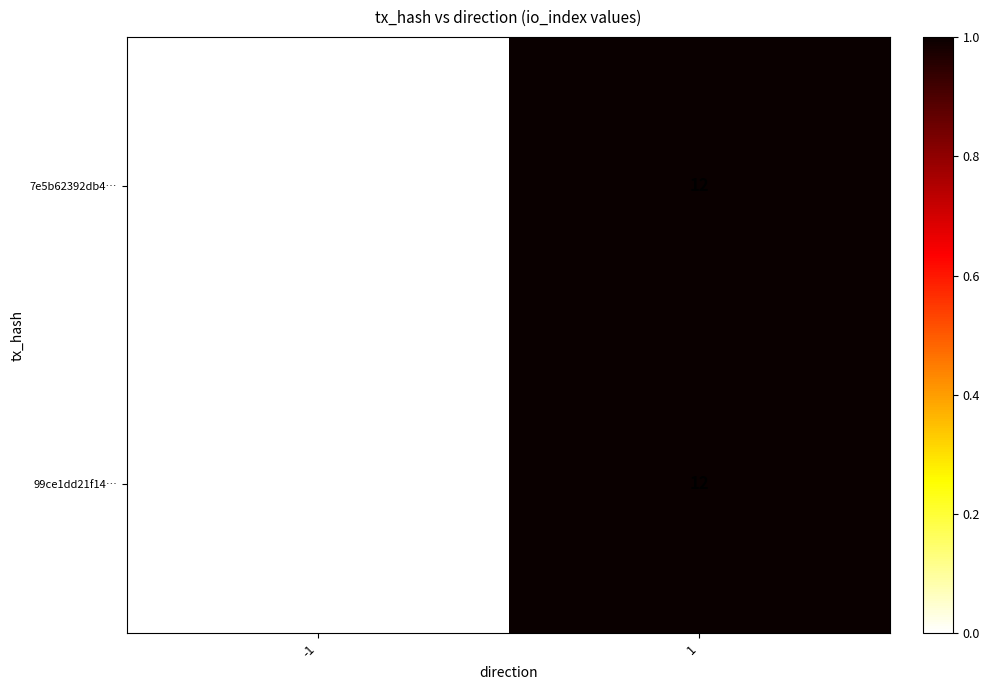

True or false: 7e5b62392db4… has a value of -4 at -1.

False